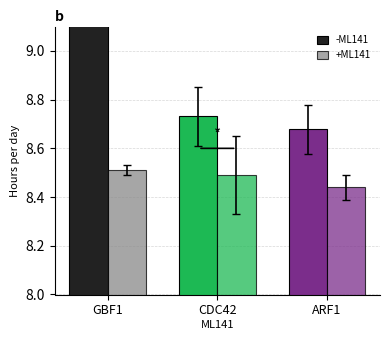

What is the difference between the maximum and minimum values in the +ML141 series?

0.1